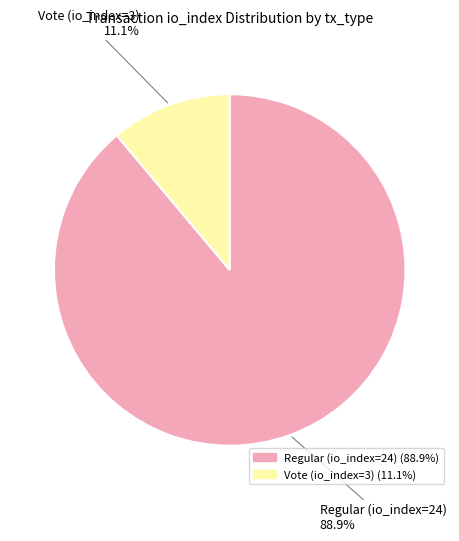

How many segments does this pie chart have?

2